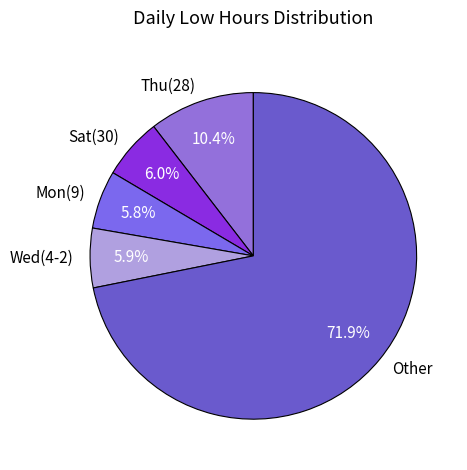

Which slice is the largest?

Other